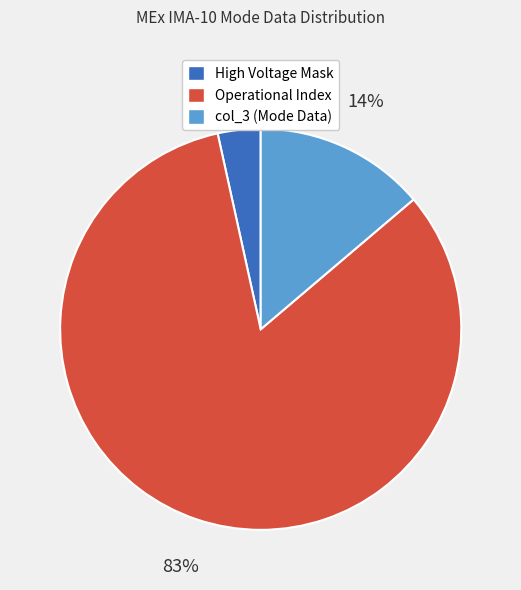

Does any single category account for the majority?

Yes